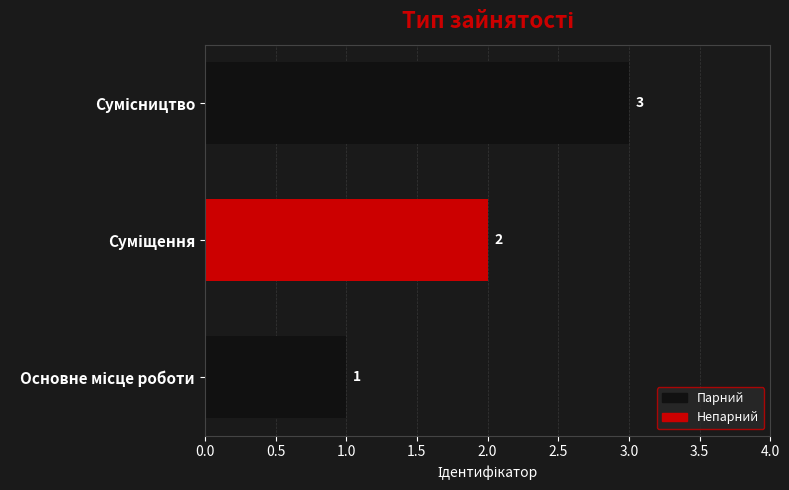

How many values are between 1 and 3?

3